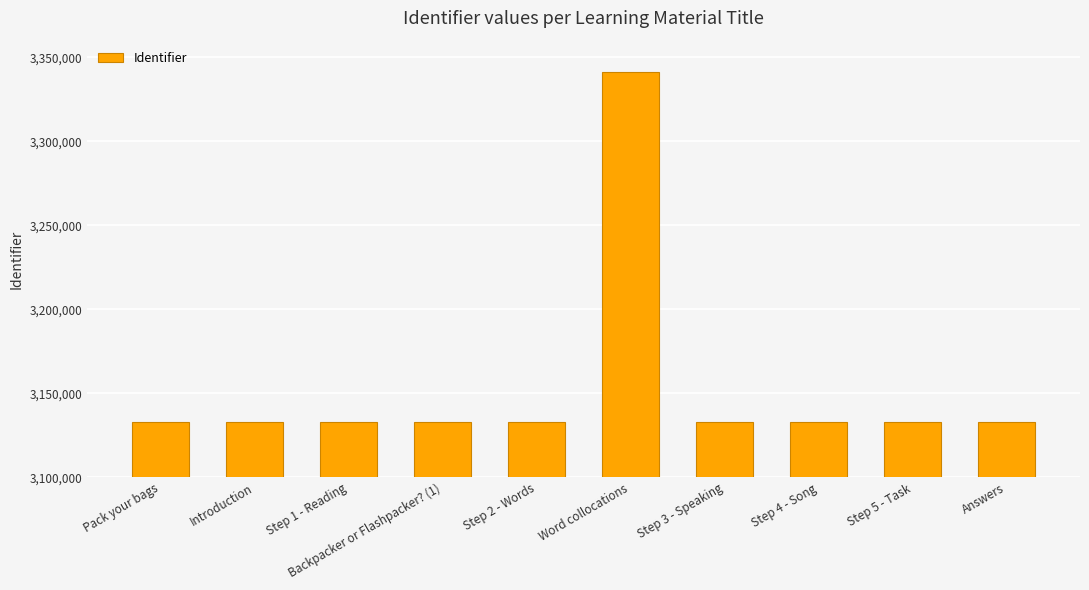

What is the approximate value at Step 2 - Words, to the nearest 50?

3133000